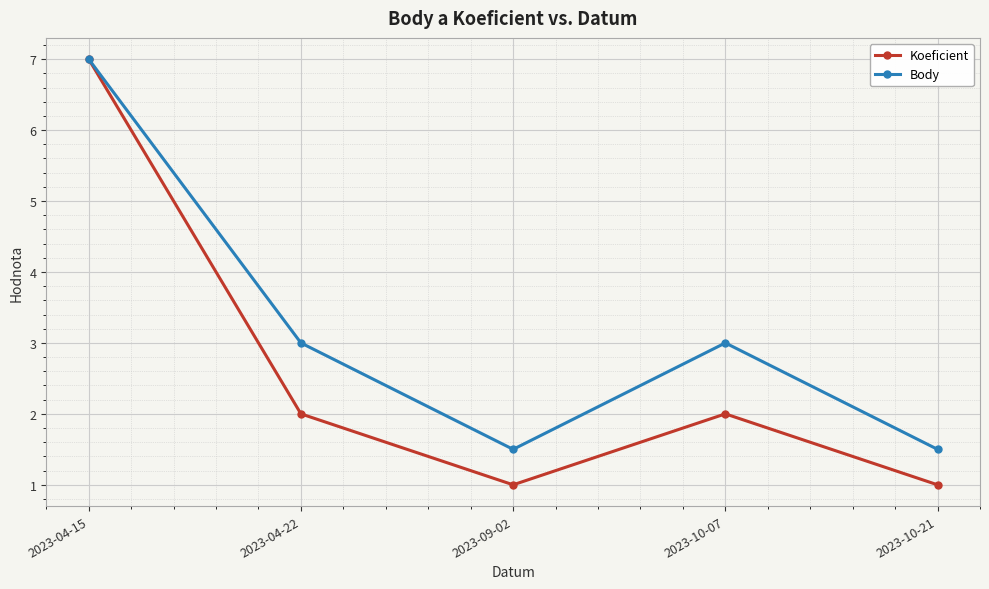

How many data points in Koeficient are less than 2?

2